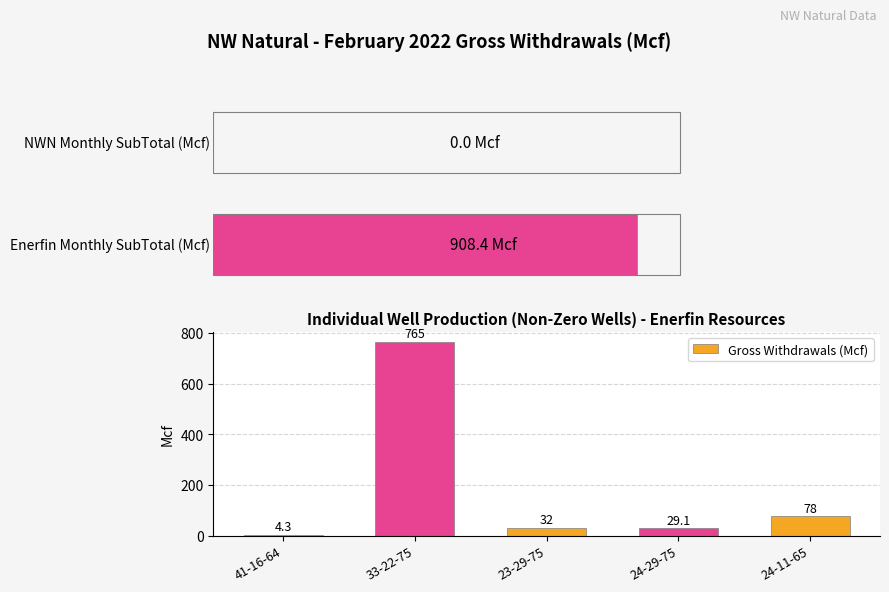

How many series are shown in this chart?

1